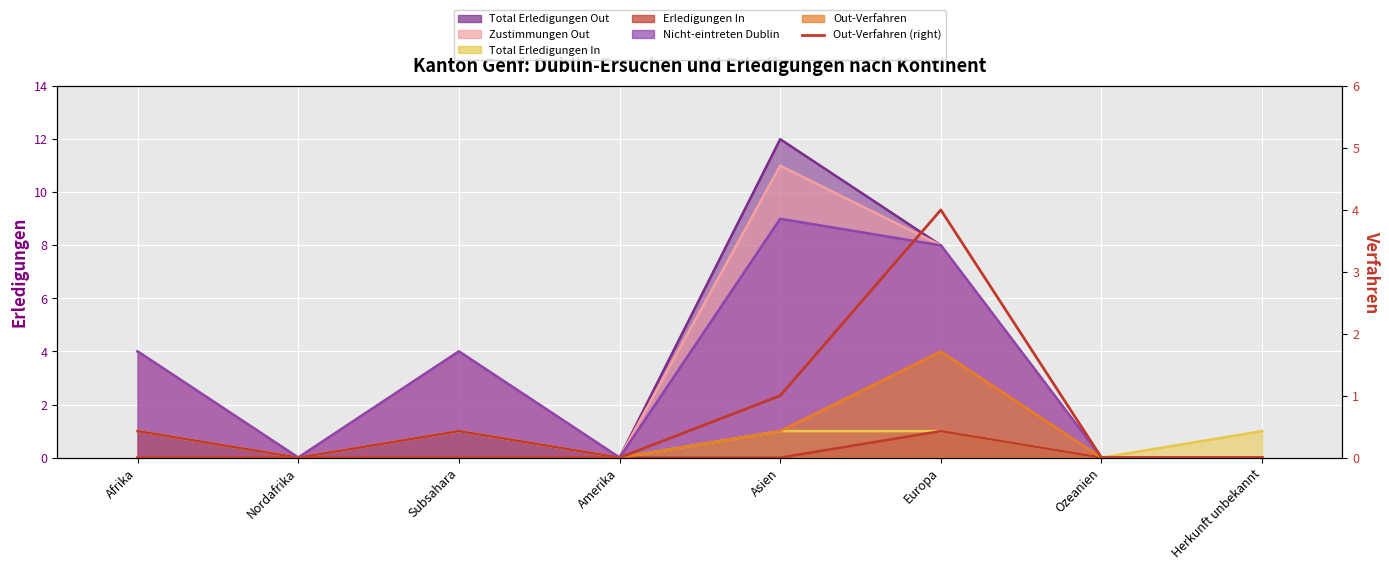

Which category has the lowest value across all series?

Afrika